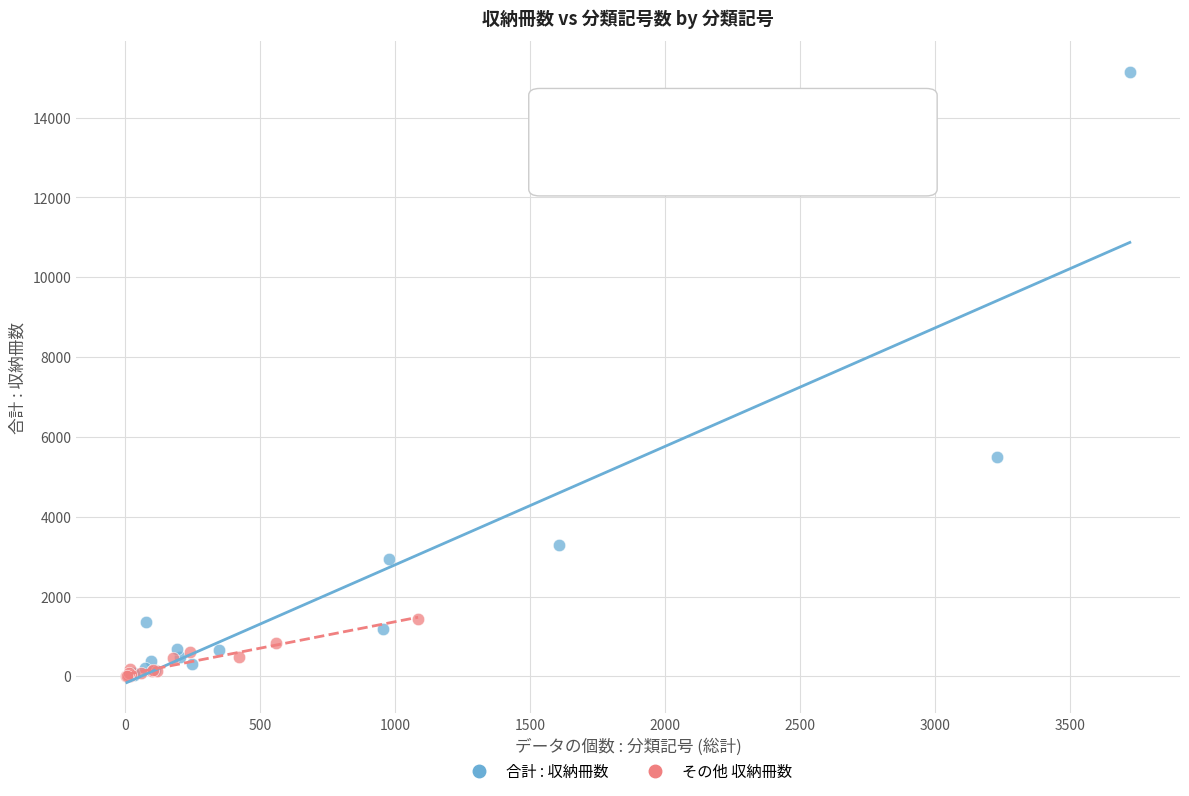

Which series has the widest spread of Y values?

合計 : 収納冊数